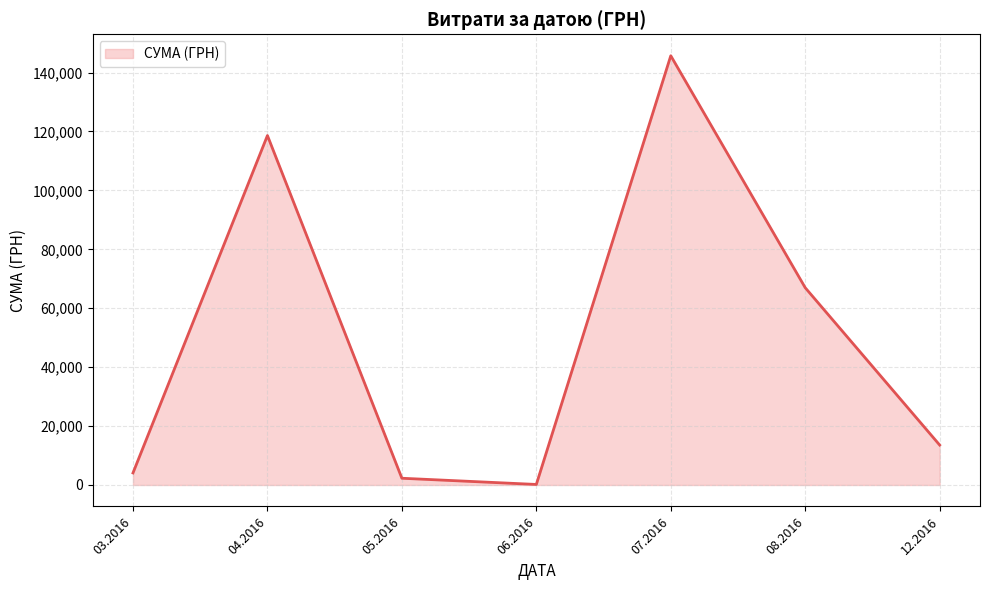

Rank the categories by value from lowest to highest.

06.2016, 05.2016, 03.2016, 12.2016, 08.2016, 04.2016, 07.2016